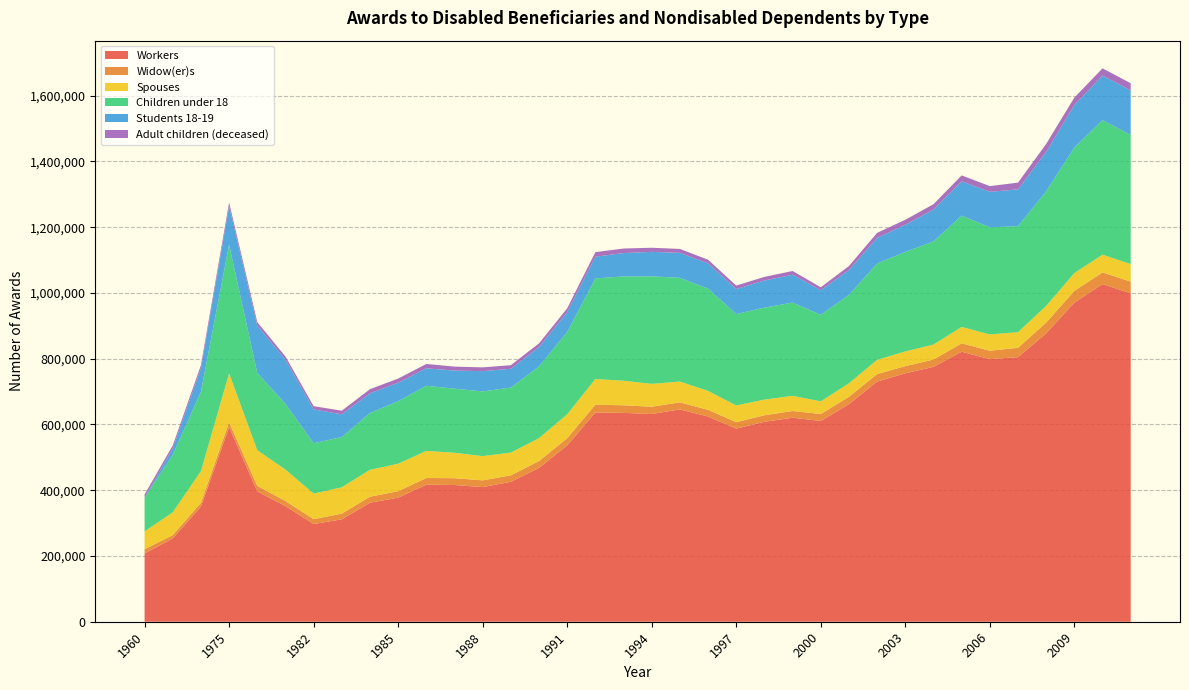

Reading left to right, extract all data points from this chart.

Workers: 1960=207805	1965=253499	1970=350384	1975=592049	1980=396559	1981=351847	1982=297131	1983=311549	1984=361998	1985=377371	1986=416865	1987=415848	1988=409490	1989=425582	1990=467977	1991=536434	1992=636637	1993=635238	1994=631870	1995=645832	1996=624335	1997=587417	1998=608131	1999=620488	2000=610700	2001=661900	2002=730383	2003=755706	2004=775244	2005=821207	2006=798675	2007=804787	2008=877226	2009=970696	2010=1026988	2011=998979
Widow(er)s: 1960=12740	1965=10017	1970=11348	1975=14636	1980=16650	1981=15365	1982=14772	1983=17309	1984=18330	1985=19661	1986=20295	1987=20761	1988=20544	1989=19668	1990=20862	1991=21850	1992=23615	1993=23173	1994=22119	1995=21566	1996=20169	1997=19611	1998=19932	1999=20467	2000=21100	2001=22300	2002=22798	2003=21836	2004=22127	2005=25591	2006=25679	2007=28359	2008=32712	2009=35734	2010=35533	2011=35610
Spouses: 1960=54187	1965=69183	1970=96304	1975=148741	1980=108500	1981=95575	1982=77835	1983=80079	1984=81834	1985=83511	1986=82435	1987=77316	1988=73790	1989=69113	1990=69667	1991=72754	1992=78083	1993=74605	1994=69549	1995=63097	1996=57528	1997=50818	1998=47550	1999=46164	2000=38500	2001=41100	2002=43301	2003=44638	2004=45649	2005=49917	2006=49521	2007=47583	2008=50756	2009=54112	2010=53987	2011=53276
Children under 18: 1960=102516	1965=175109	1970=241627	1975=391284	1980=235079	1981=199829	1982=153205	1983=152954	1984=172721	1985=190204	1986=198192	1987=195030	1988=196655	1989=197950	1990=218059	1991=250287	1992=306002	1993=317263	1994=327067	1995=315587	1996=311228	1997=278040	1998=279764	1999=283768	2000=263200	2001=268800	2002=293131	2003=302756	2004=313640	2005=338506	2006=325861	2007=322362	2008=348649	2009=381786	2010=408989	2011=392900
Students 18-19: 1960=0	1965=19794	1970=71145	1975=117043	1980=143935	1981=134390	1982=103015	1983=68834	1984=59990	1985=56108	1986=52989	1987=54925	1988=61725	1989=57079	1990=58894	1991=60349	1992=66035	1993=71081	1994=74364	1995=75929	1996=76769	1997=76034	1998=82567	1999=84525	2000=74600	2001=75700	2002=77927	2003=82447	2004=96871	2005=104405	2006=107786	2007=112140	2008=119633	2009=129132	2010=135825	2011=135547
Adult children (deceased): 1960=9819	1965=8668	1970=9425	1975=11182	1980=10626	1981=9745	1982=9685	1983=11223	1984=12556	1985=12709	1986=13244	1987=12117	1988=11512	1989=10975	1990=11277	1991=11684	1992=13846	1993=13819	1994=12590	1995=11930	1996=11061	1997=10616	1998=10914	1999=11430	2000=9200	2001=12200	2002=15284	2003=15225	2004=16455	2005=17973	2006=17467	2007=20368	2008=24369	2009=22821	2010=21942	2011=21575